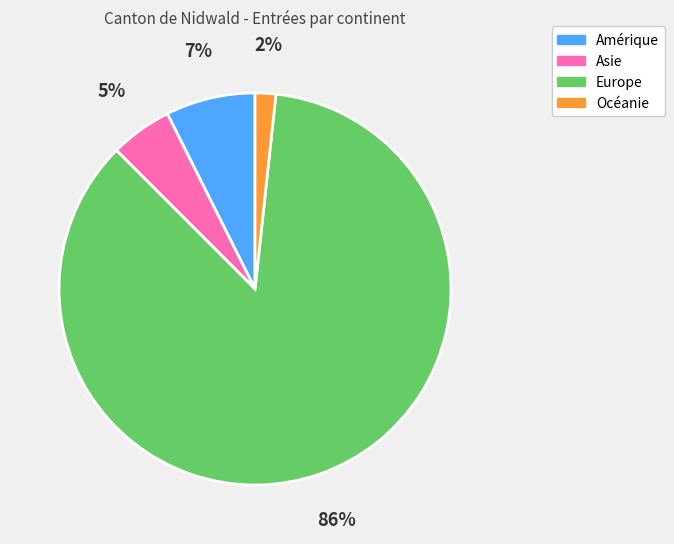

What percentage is the Amérique slice, to the nearest percent?

7%